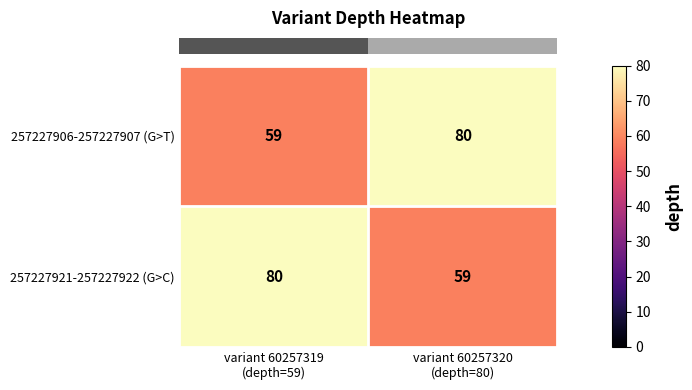

What is the smallest value displayed?

59